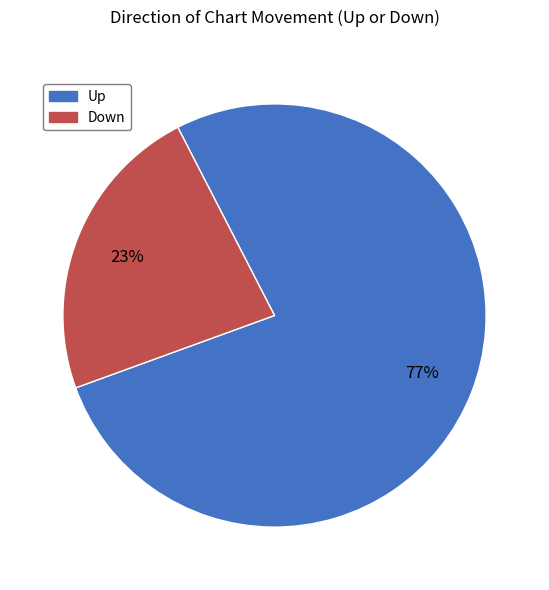

Does any single category account for the majority?

Yes